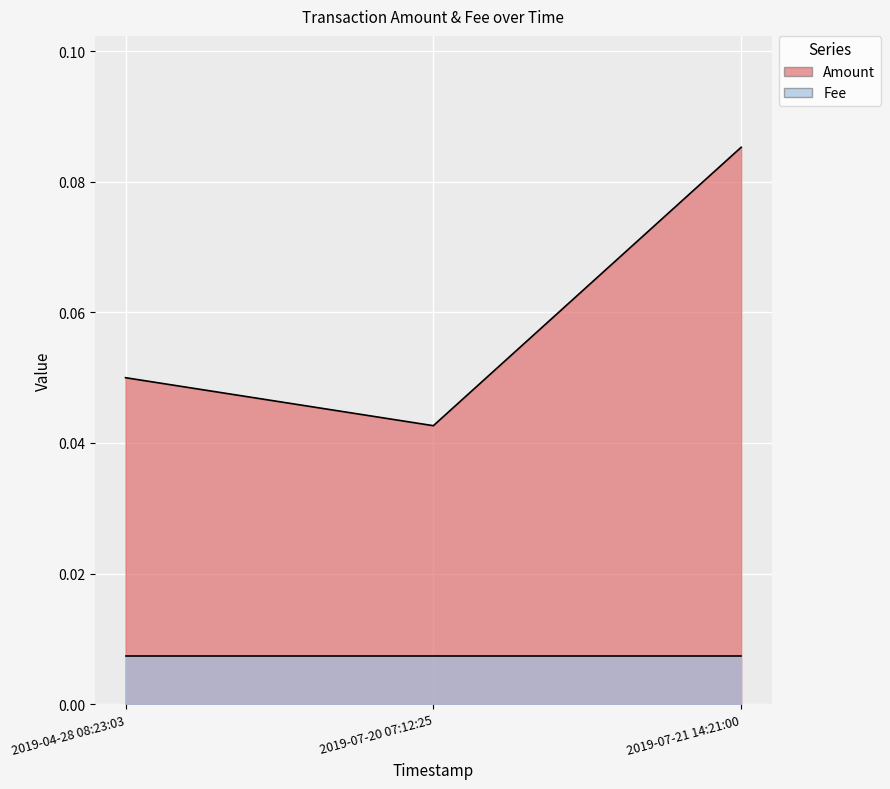

Reading left to right, transcribe all the data shown in this chart.

2019-04-28 08:23:03=0.1	2019-07-20 07:12:25=0.0	2019-07-21 14:21:00=0.1